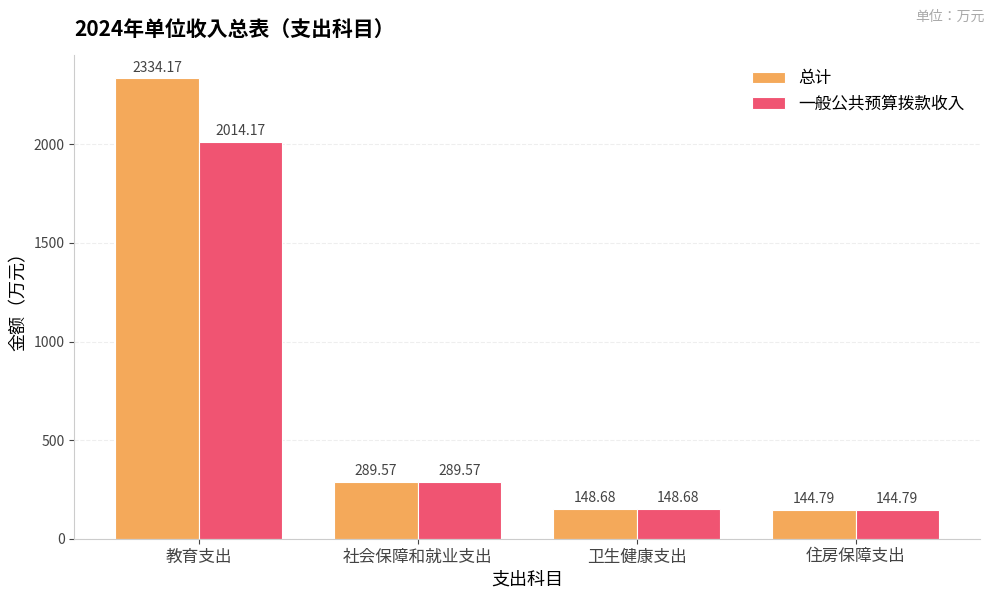

What is the difference between the second highest and second lowest values in the 总计 series?

140.9